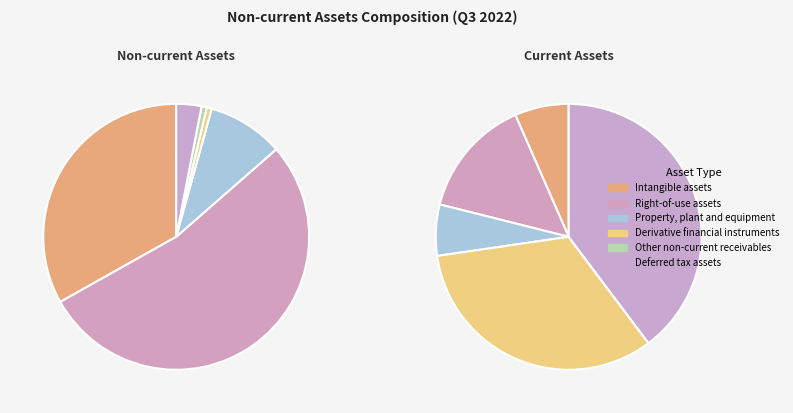

Which has a higher value, Property, plant and equipment or Intangible assets?

Intangible assets